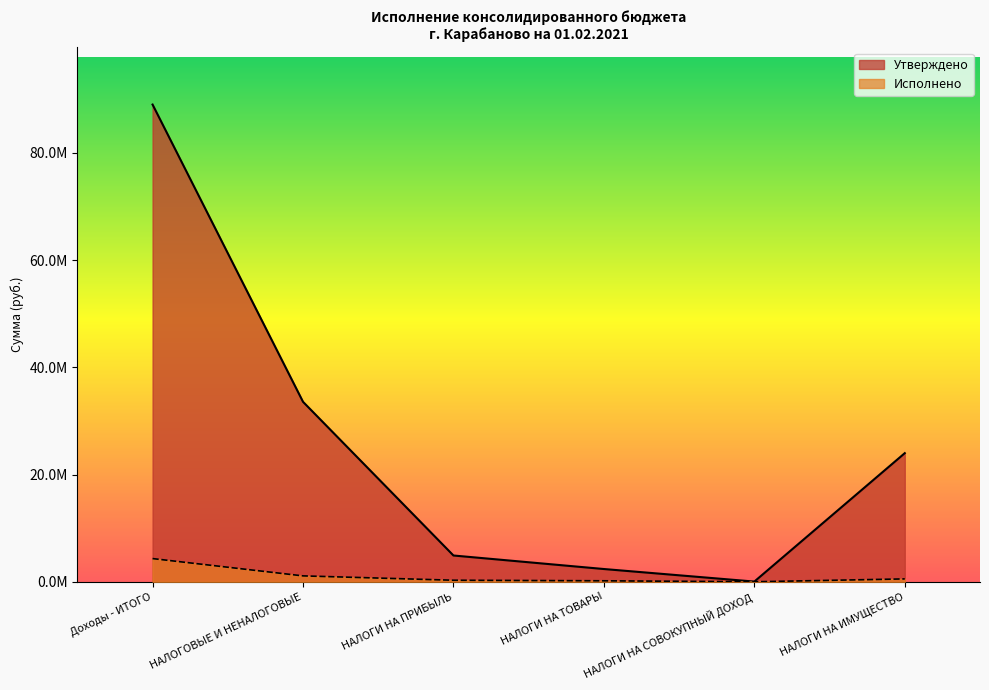

How many lines are shown in the chart?

2